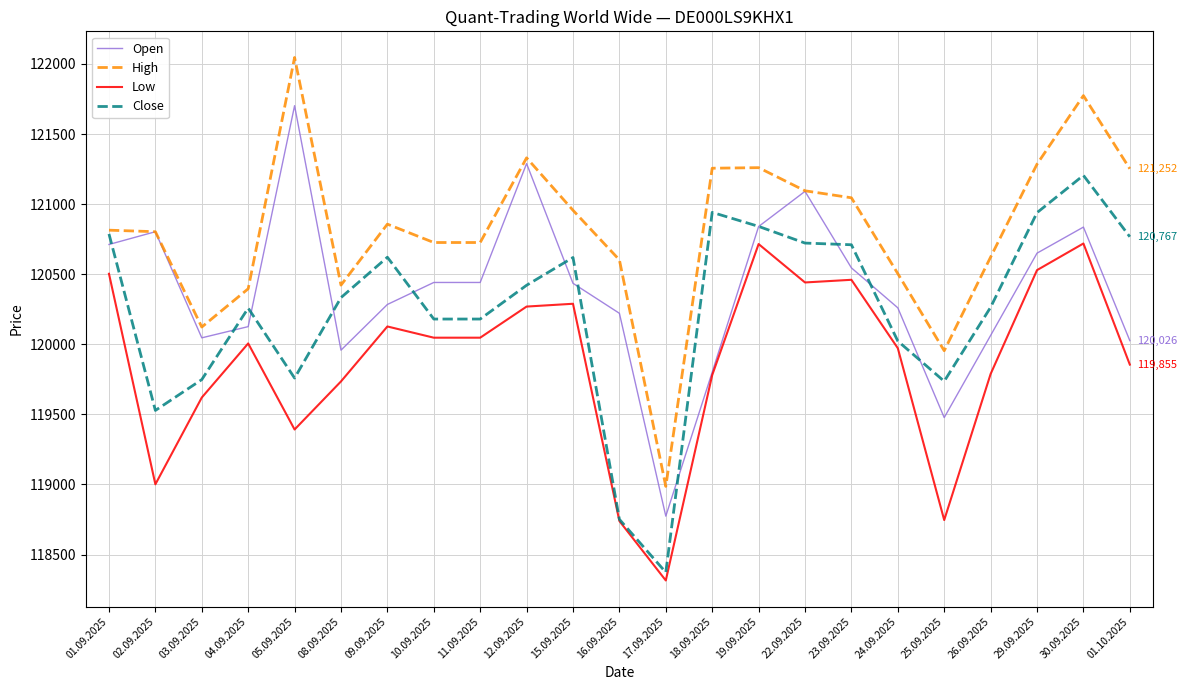

Which series has the largest total across all categories?

High